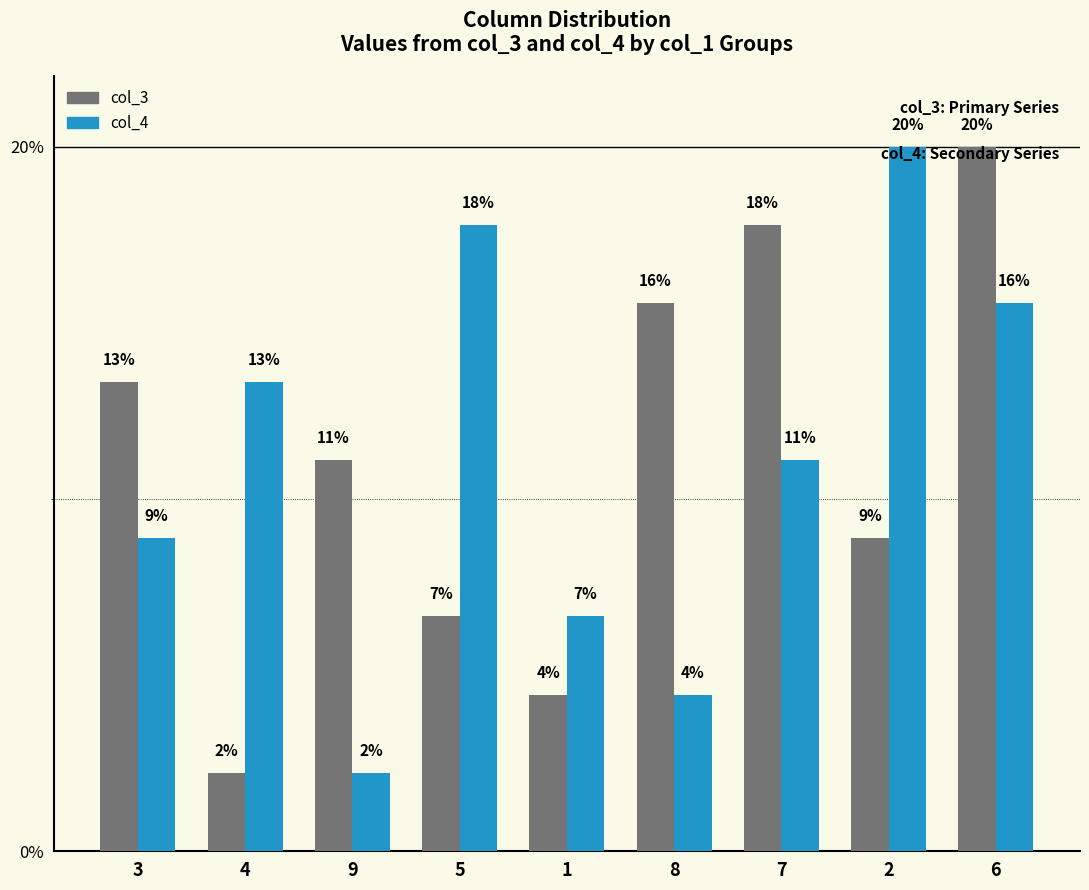

How many bars are there in each group?

2